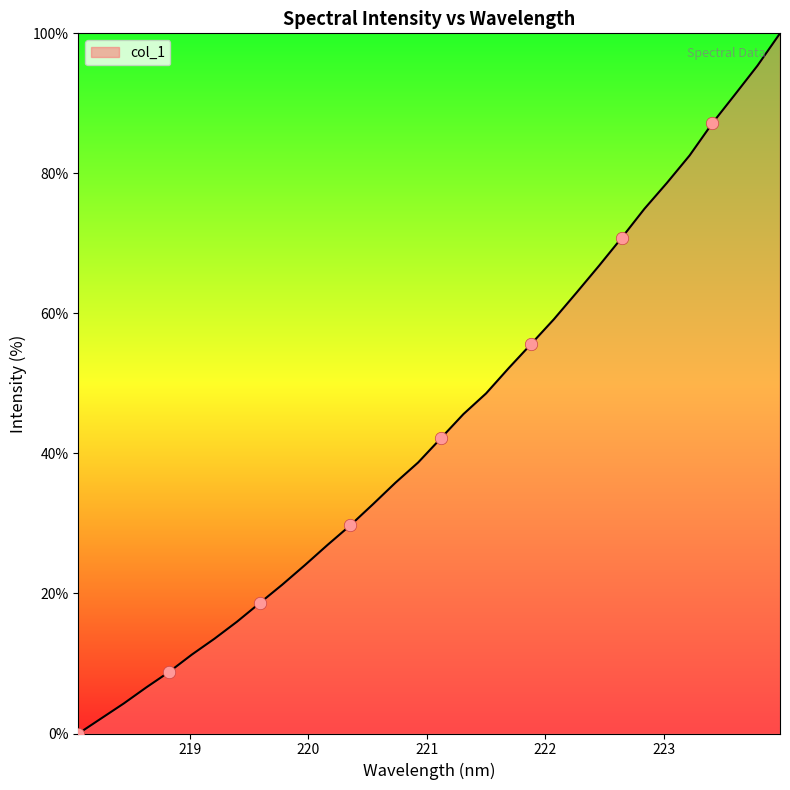

What is the difference between the maximum and minimum values?

100.0